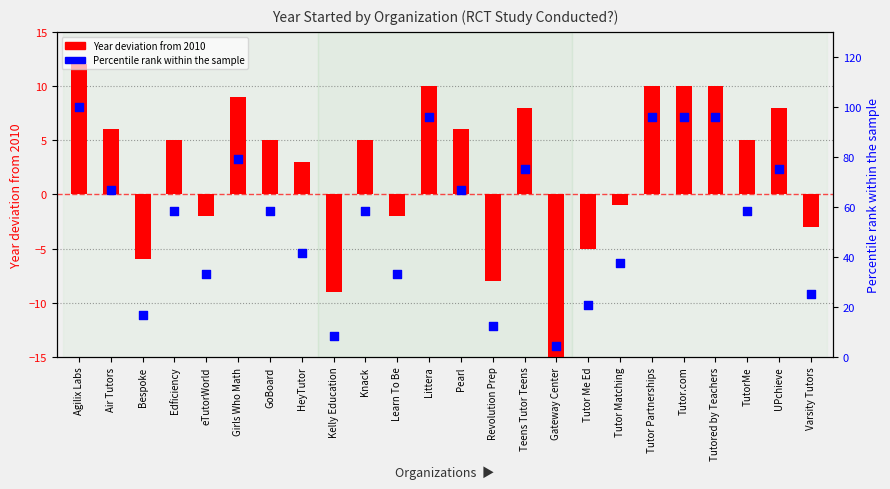

At which category is the sum across all series the highest?

Agilix Labs